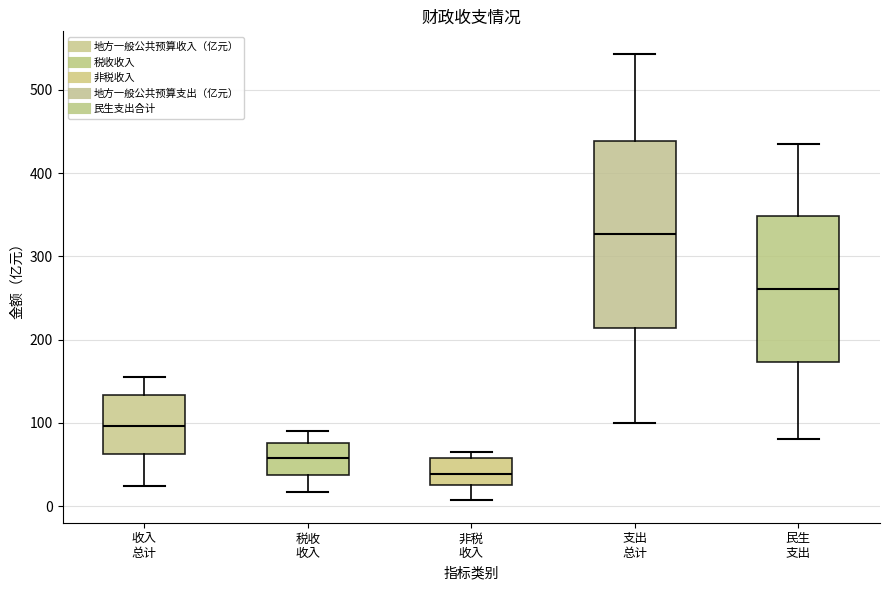

Where does the upper whisker of the box for 民生 支出 end on the y-axis? The values are not printed on the chart, so give them approximately, as read against the axis.

430